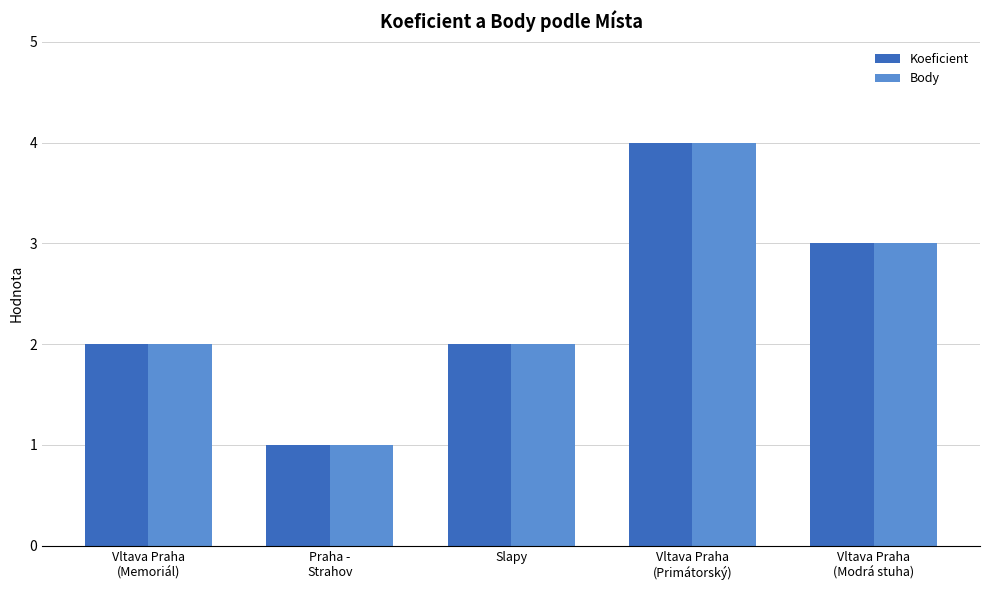

What are all the series names shown in the legend?

Koeficient, Body